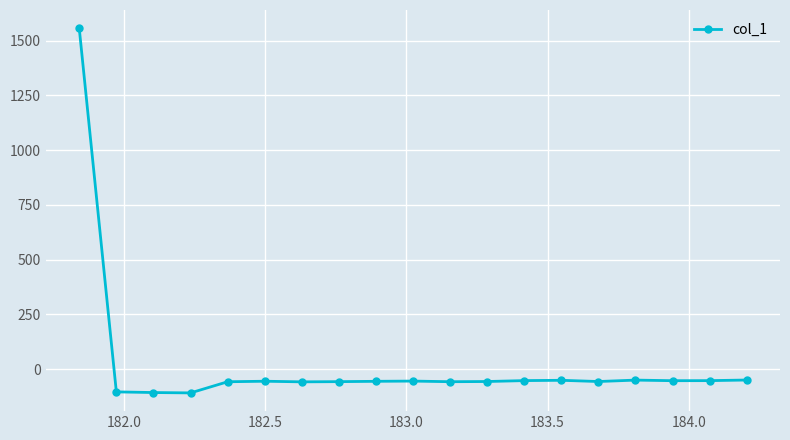

What is the difference between the second highest and minimum values?

58.8